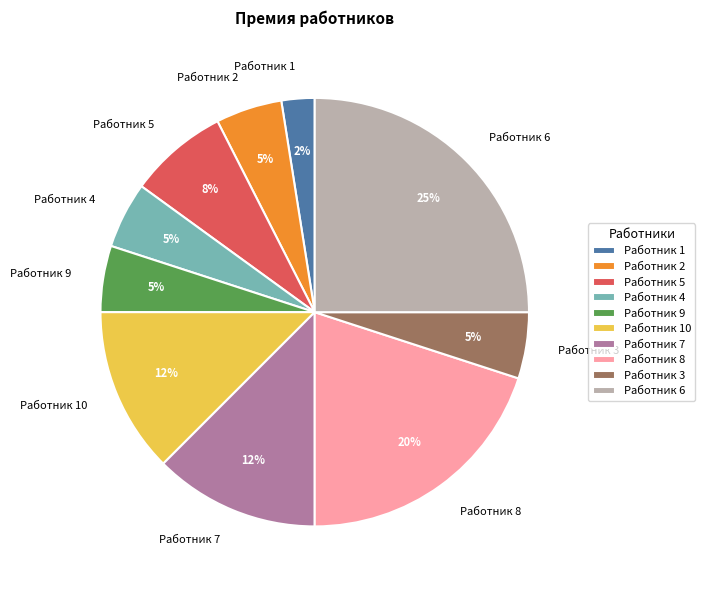

What is the largest slice in the pie chart?

Работник 6